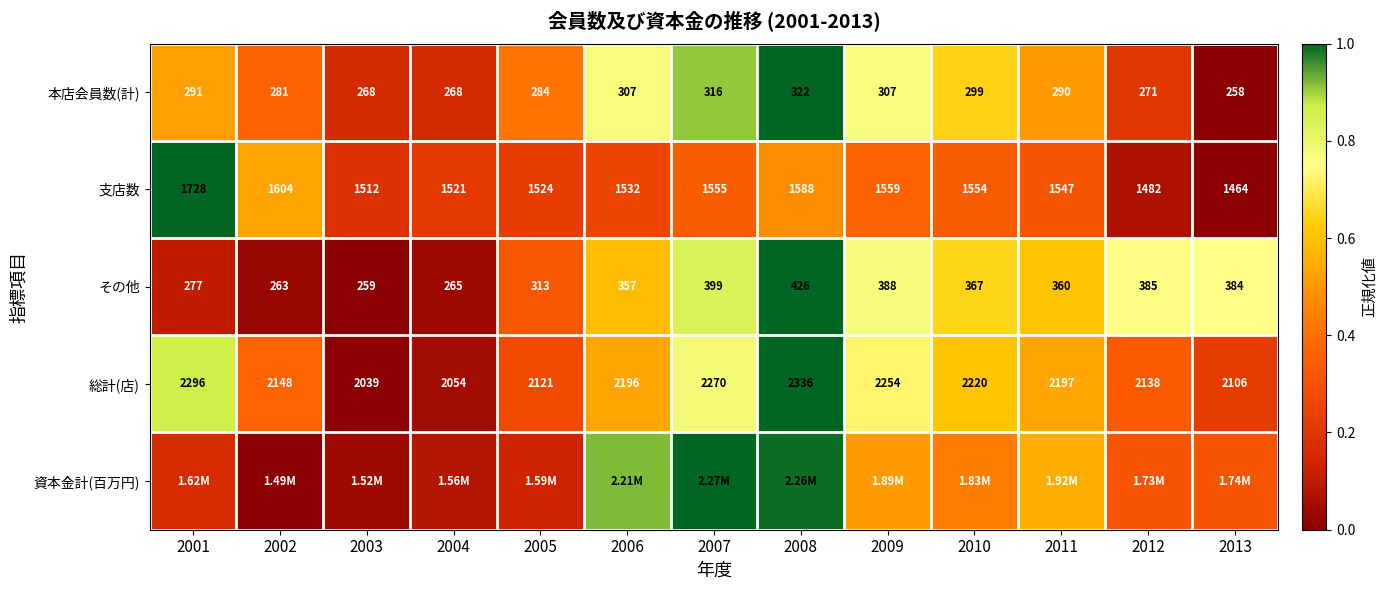

Is the value of 本店会員数(計) at 2005 greater than the value of その他 at 2010?

No